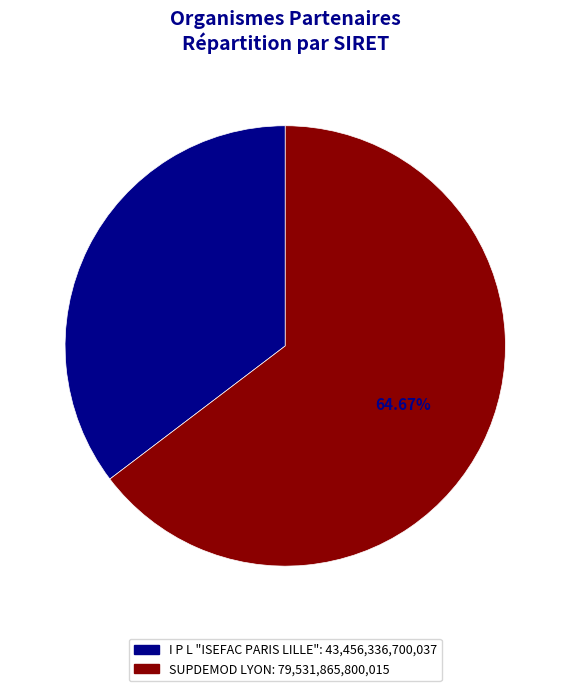

To the nearest percent, what percentage of the pie is I P L "ISEFAC PARIS LILLE"?

35%